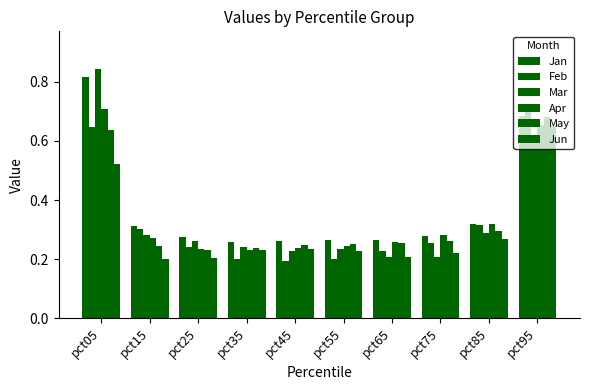

Is it true that Jan equals 0.3 at pct45?

True